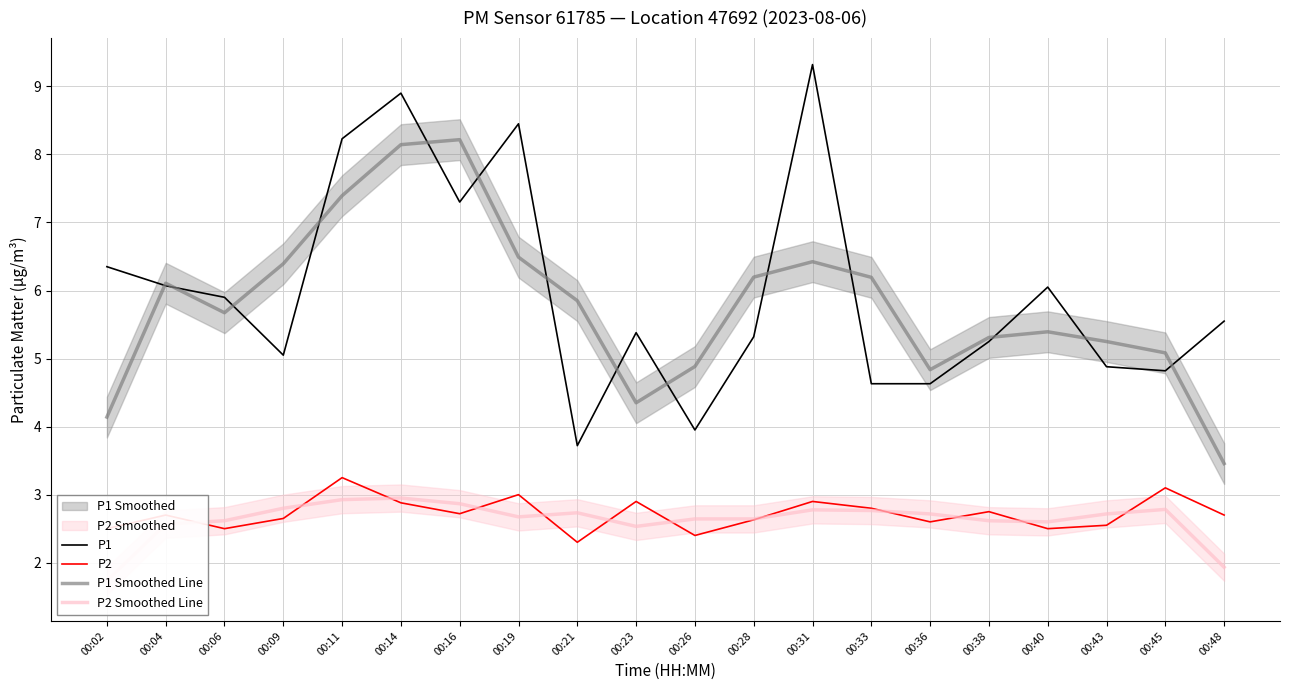

Read the P2 value at 00:23.

2.9